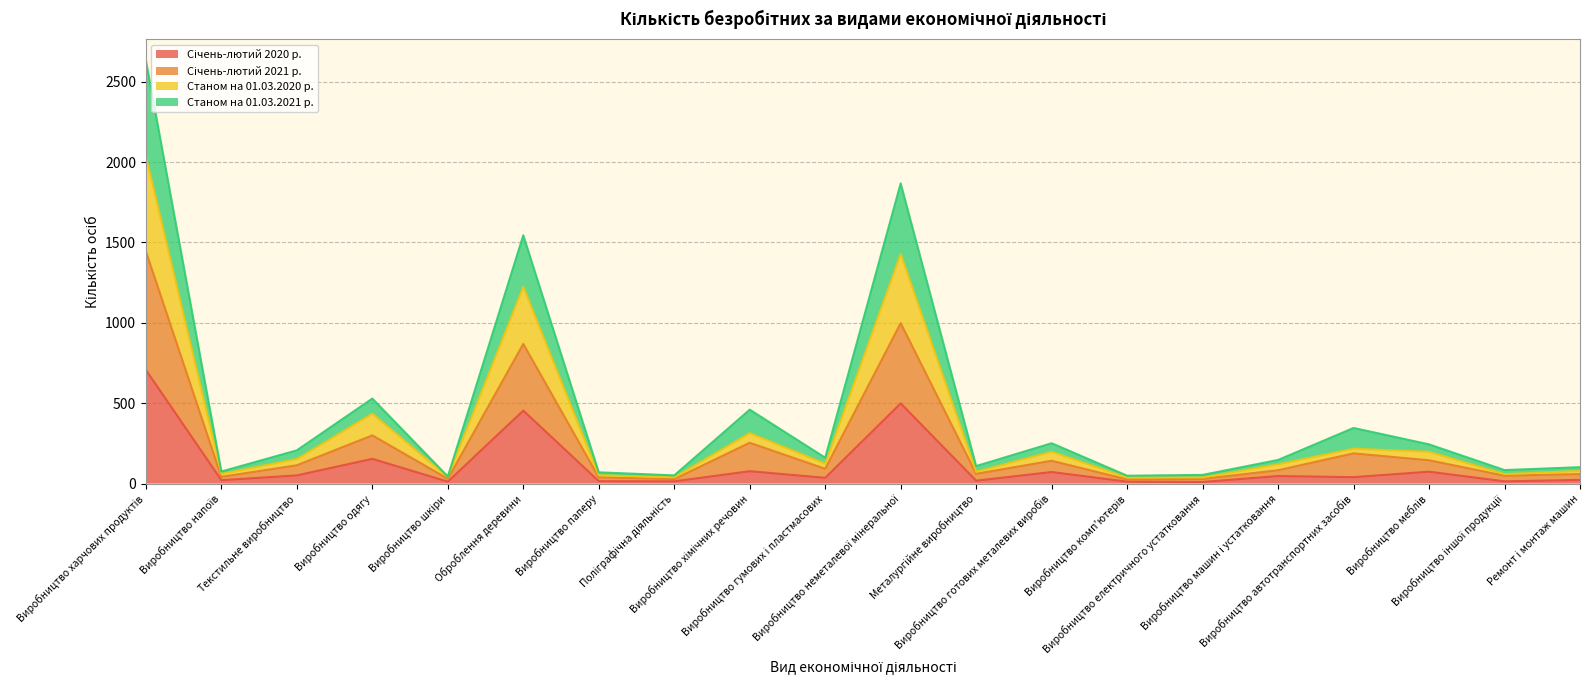

What is the difference between the highest and lowest values at Виробництво хімічних речовин?

383